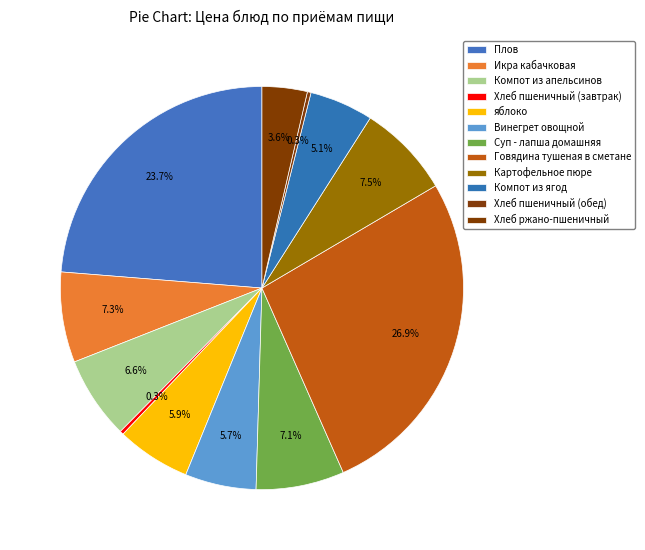

To the nearest percent, what portion does яблоко represent?

6%